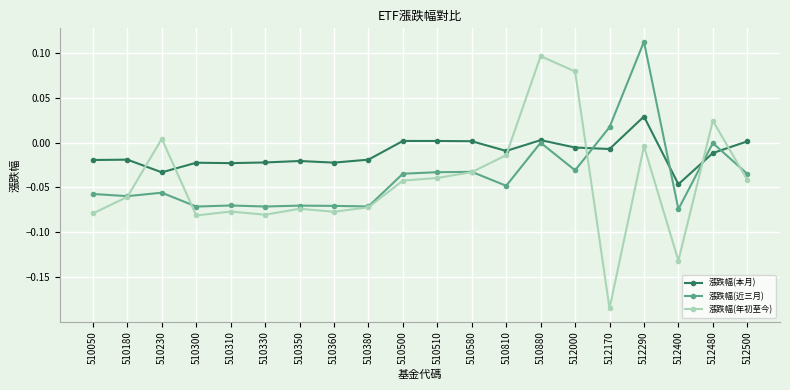

Does the chart have visible grid lines?

Yes